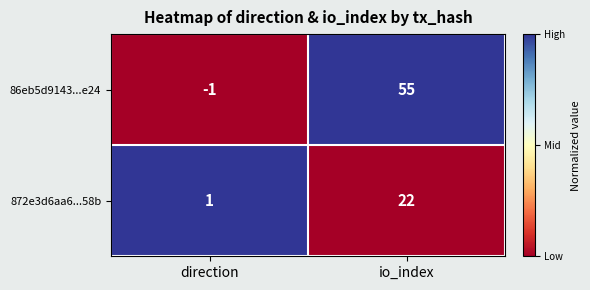

Reading left to right, list all the values displayed in this chart.

86eb5d9143...e24: direction=-1	io_index=55
872e3d6aa6...58b: direction=1	io_index=22